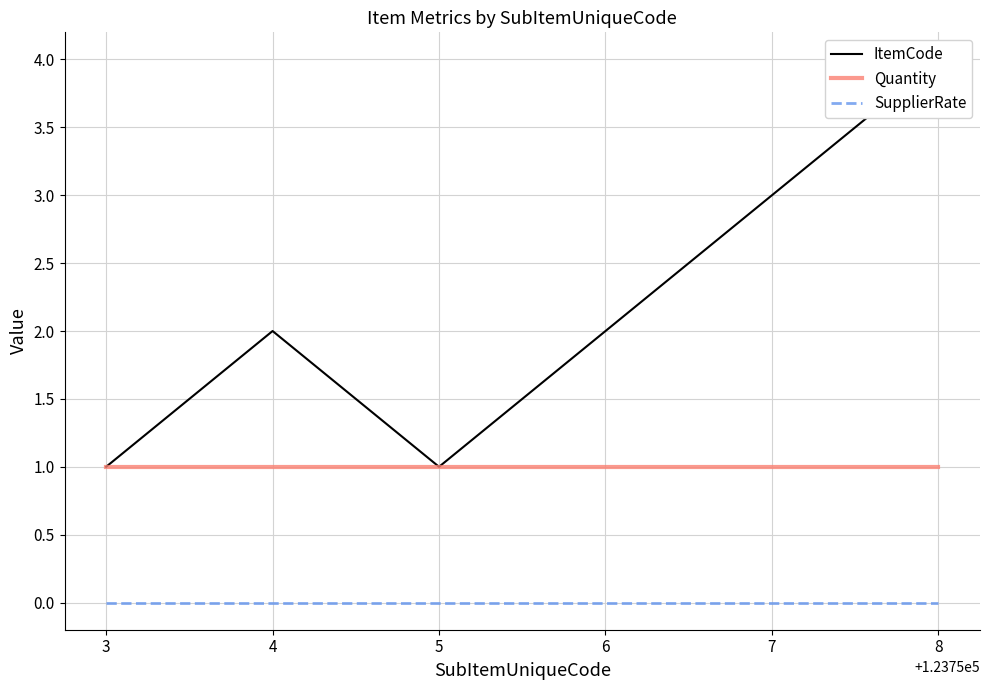

Reading left to right, list all the values displayed in this chart.

ItemCode: 1	2	1	2	3	4
Quantity: 1	1	1	1	1	1
SupplierRate: 0	0	0	0	0	0